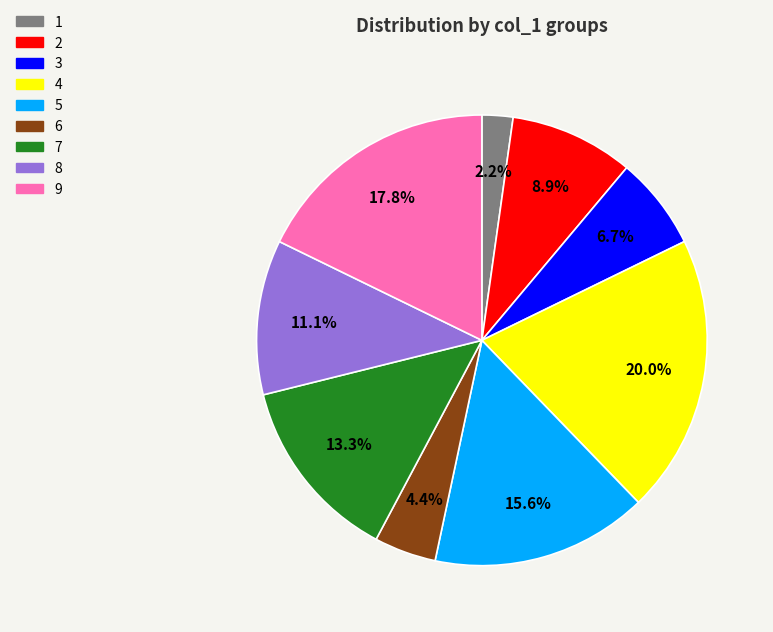

Which slice is the largest?

4